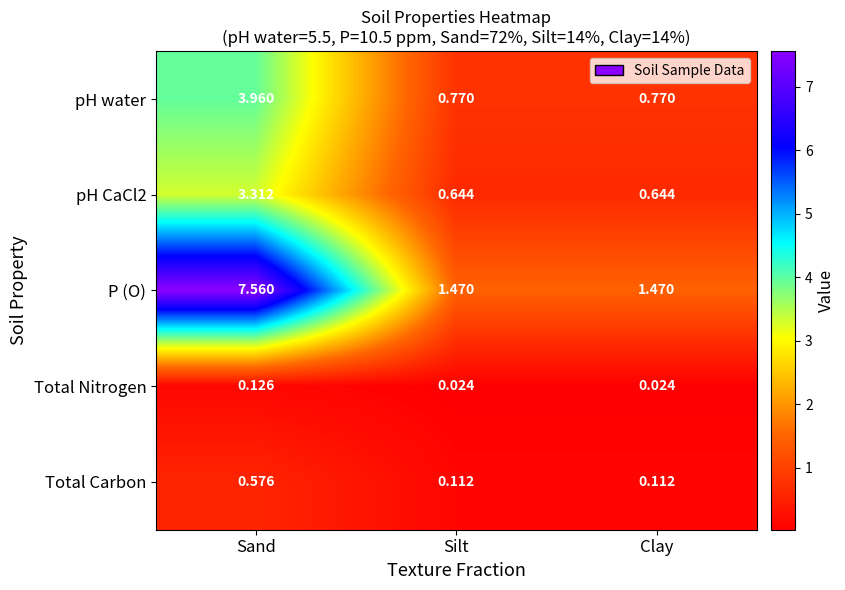

Which series has the widest spread of values?

P (O)